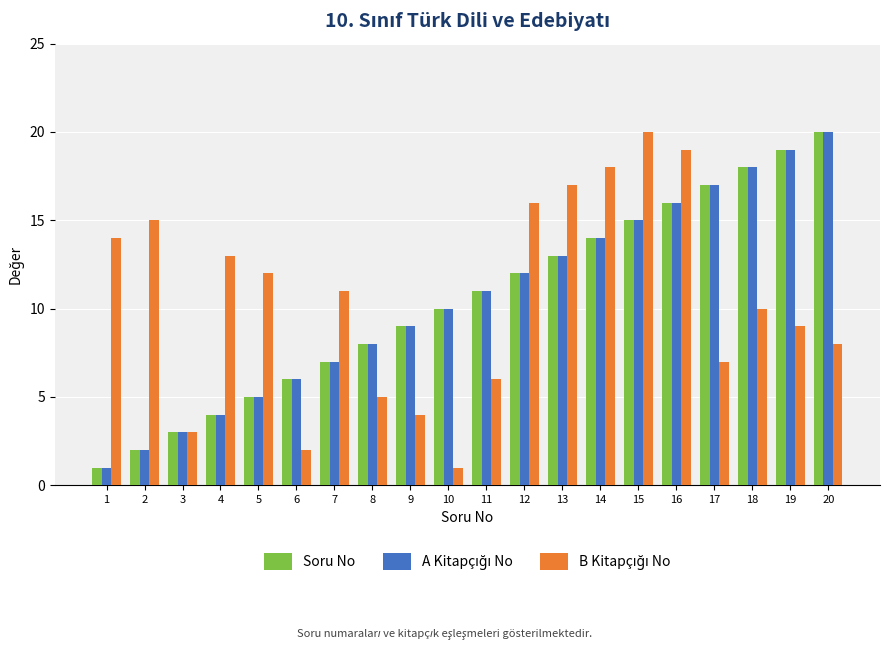

Which category has the highest value in the Soru No series?

20